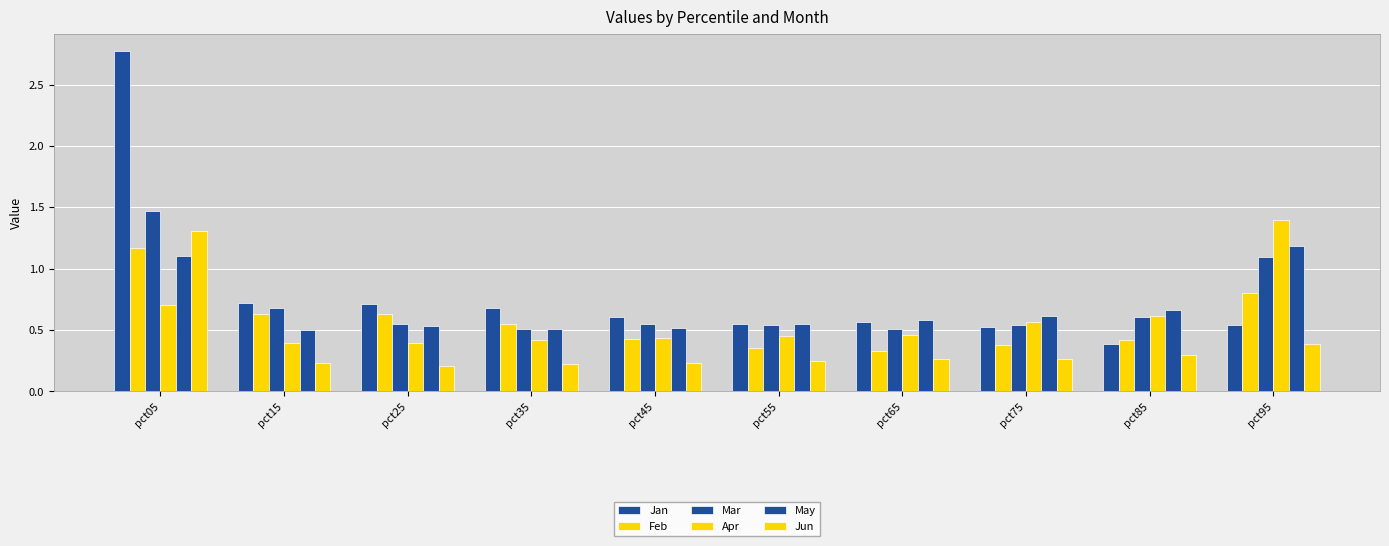

What value does the Jun series have at pct65?

0.3